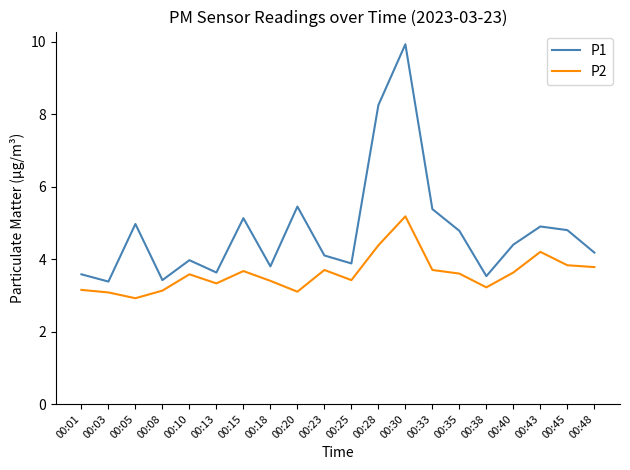

At 00:33, list the series in order from smallest to largest.

P2, P1